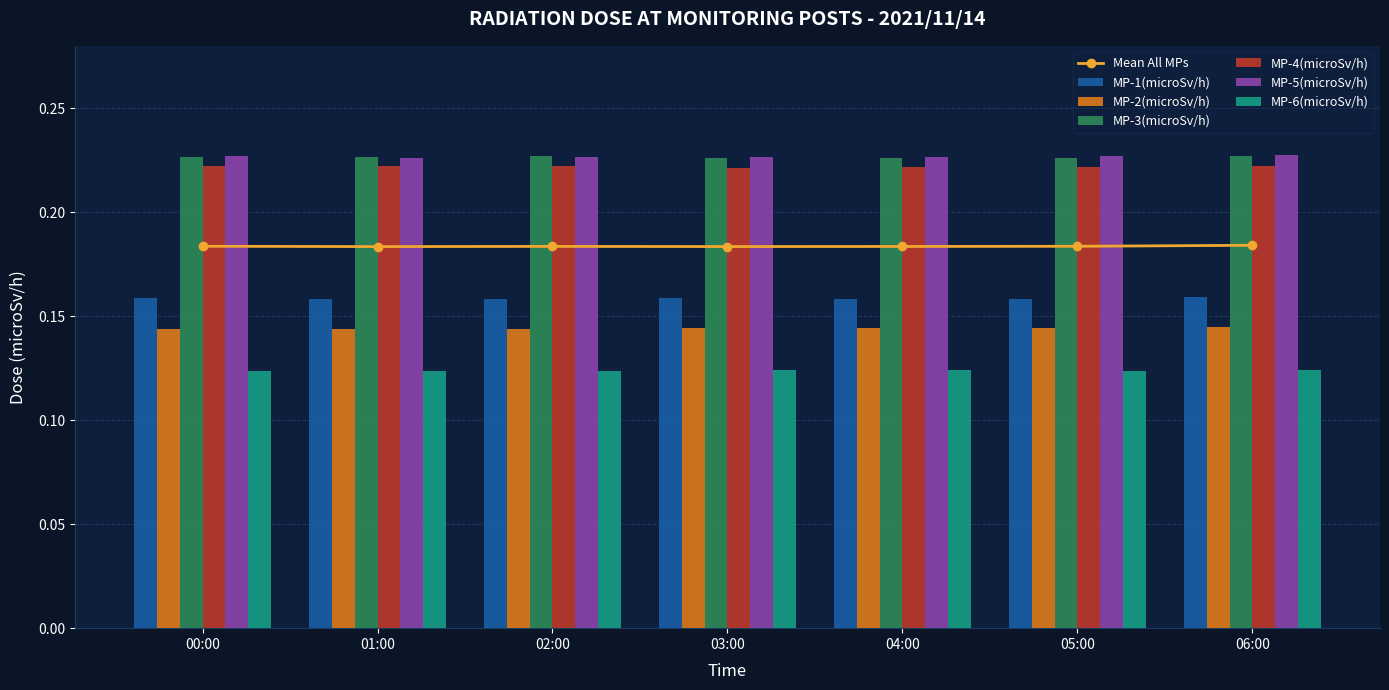

At 00:50, list the series in order from largest to smallest.

MP-5(microSv/h), MP-3(microSv/h), MP-4(microSv/h), MP-1(microSv/h), MP-2(microSv/h), MP-6(microSv/h)